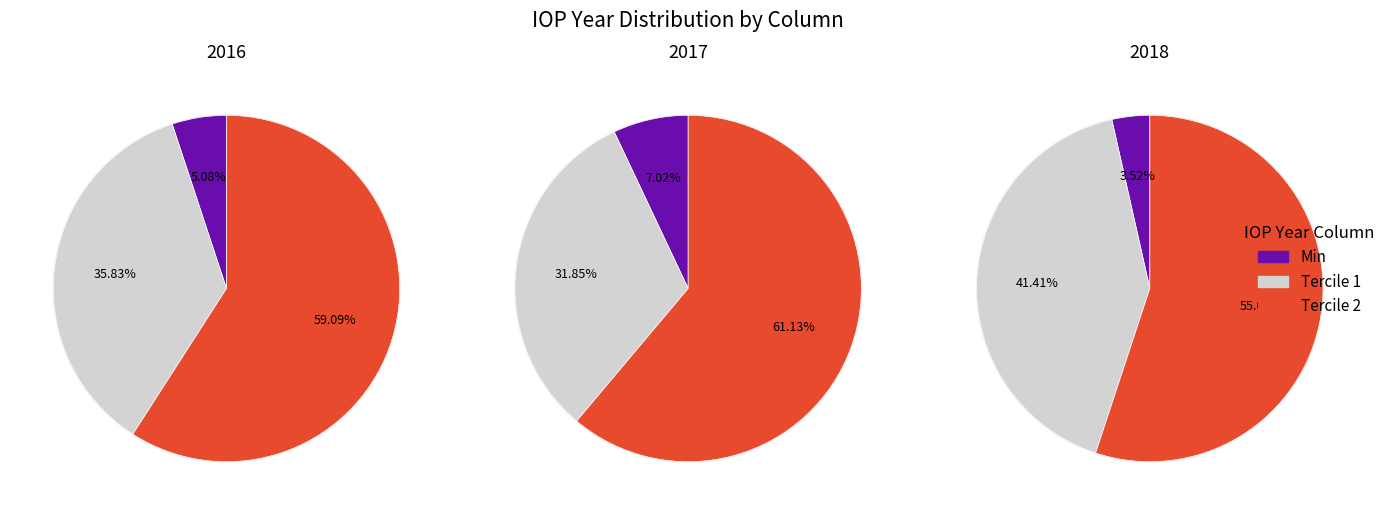

Rank the series at 2016 from lowest to highest value.

Min, Tercile 1, Tercile 2